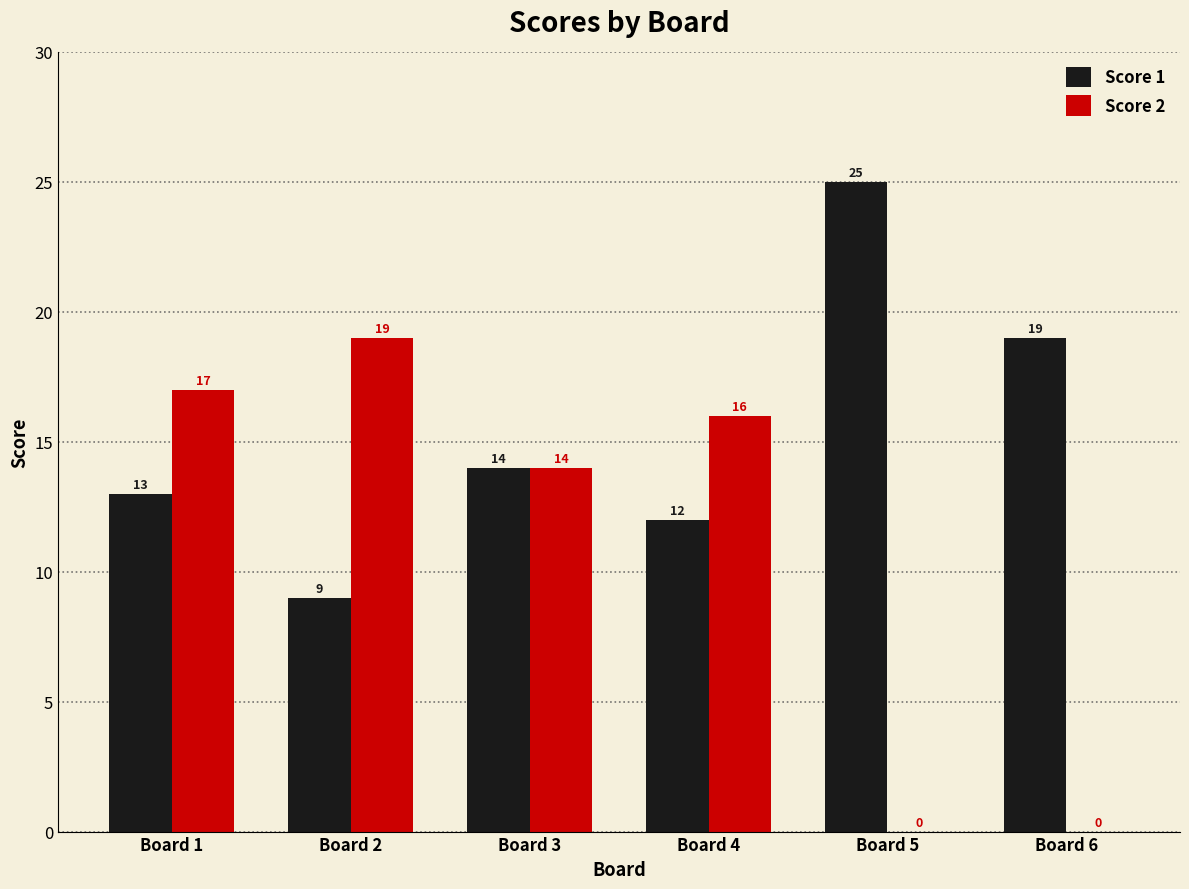

Read the Score 2 value at Board 4, to the nearest 10.

20